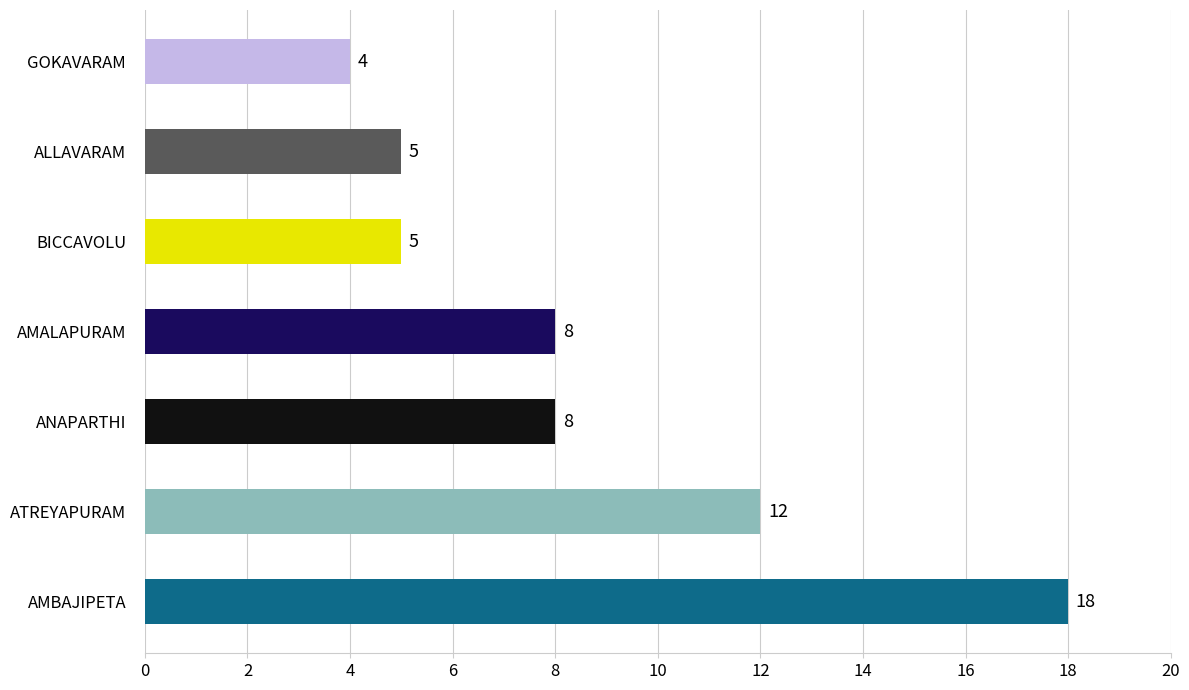

Are the bars horizontal?

Yes